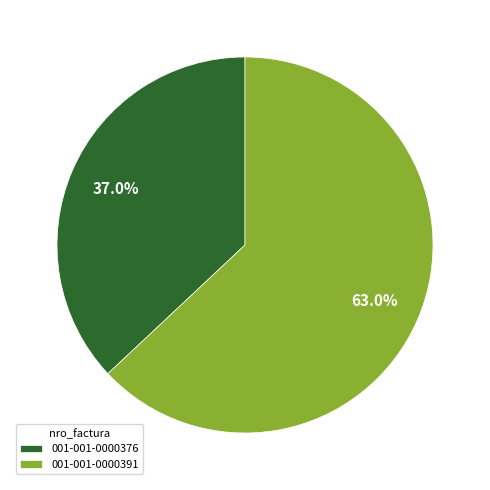

Rank the categories by value from lowest to highest.

001-001-0000376, 001-001-0000391